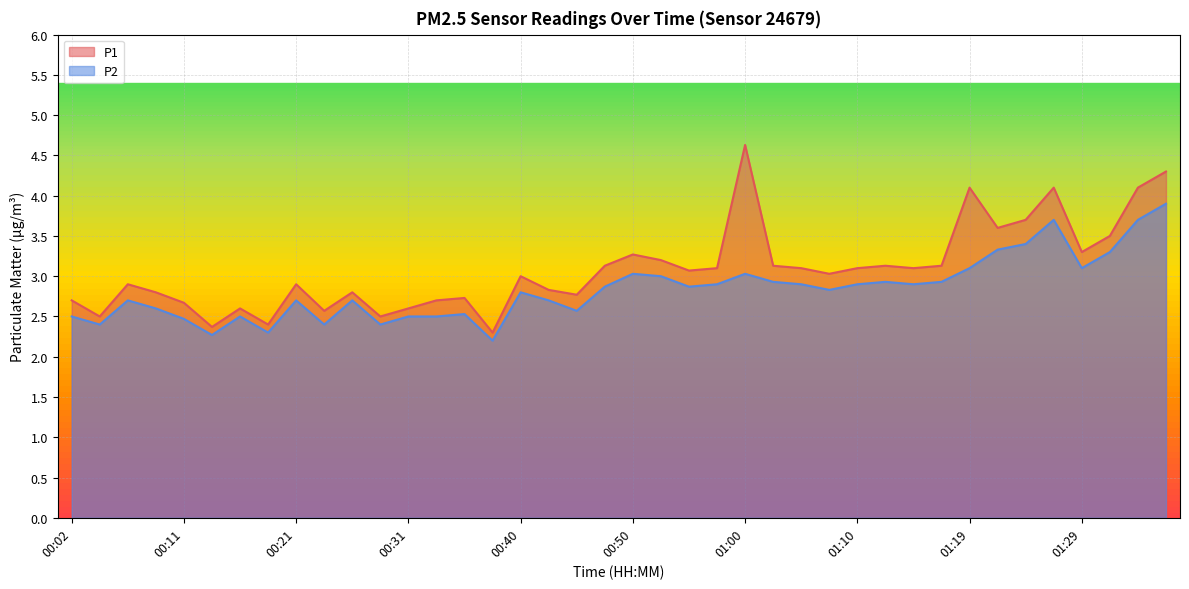

What is the average value of the P1 series?

3.1